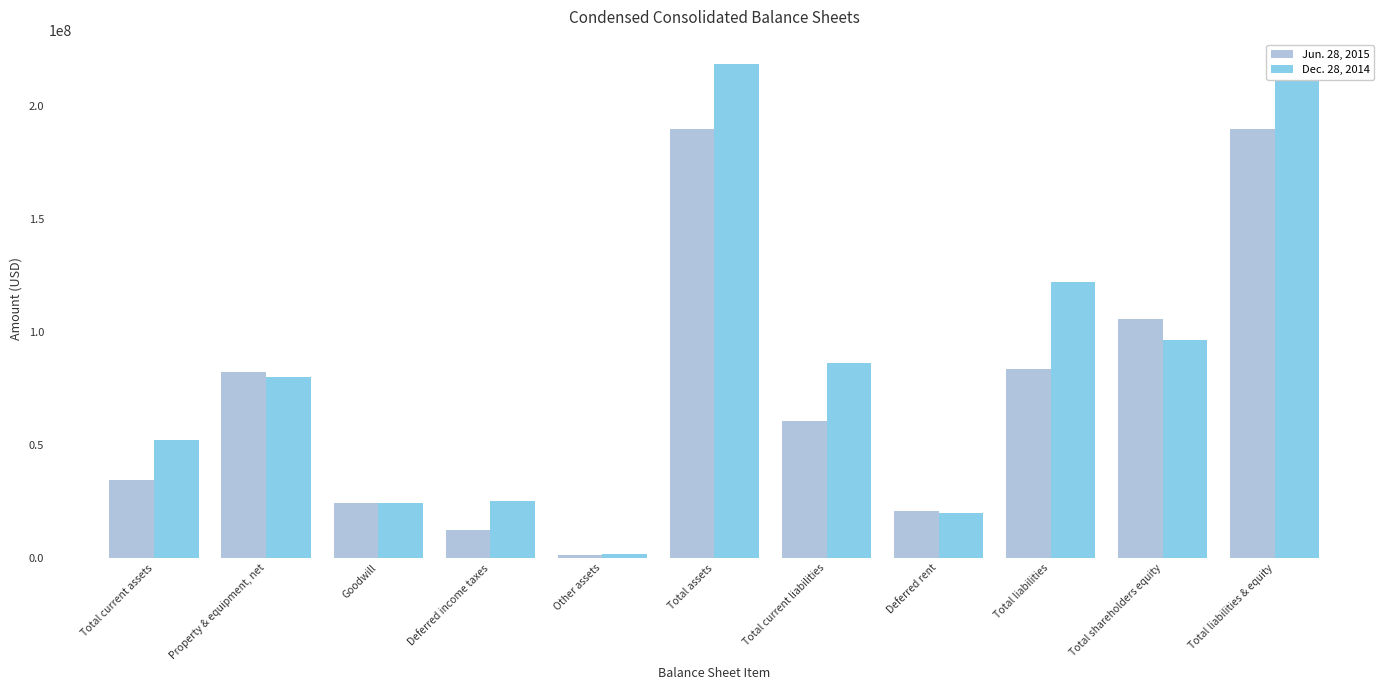

The Dec. 28, 2014 series shows 80354000 at Property & equipment, net. True or false?

True